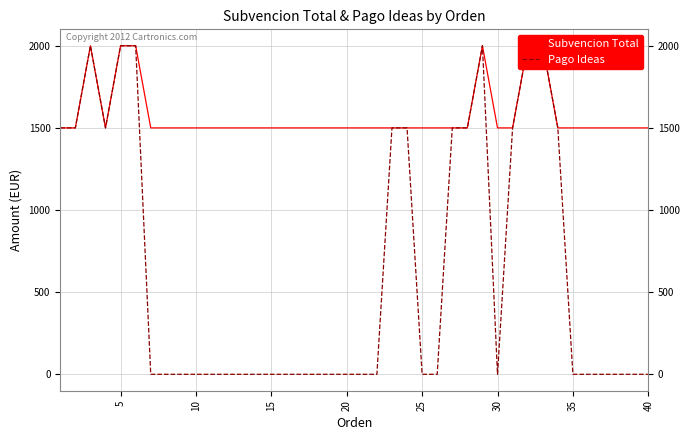

What is the sum of all Pago Ideas values?

25500